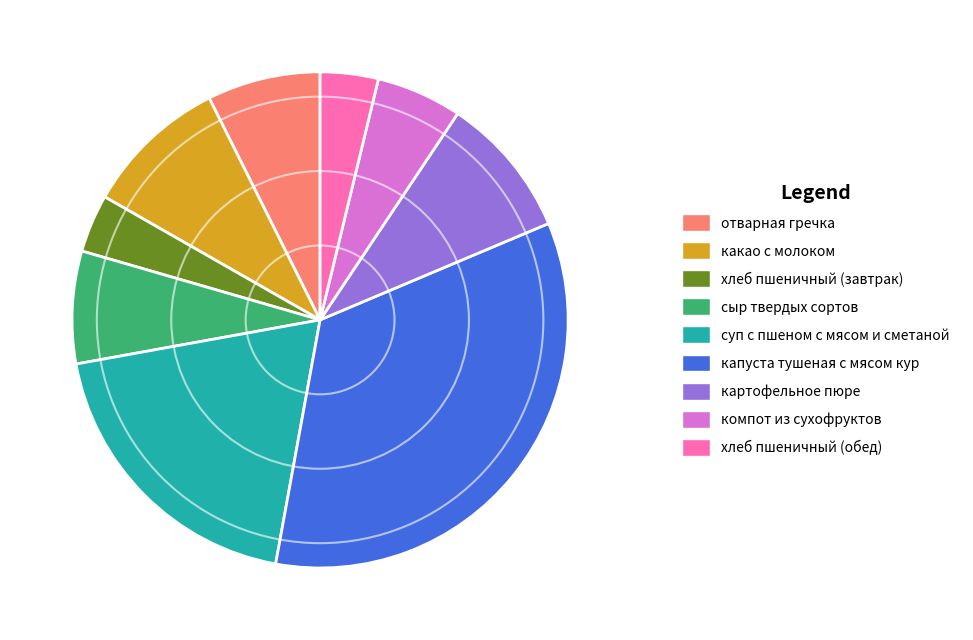

Does any single category account for the majority?

No